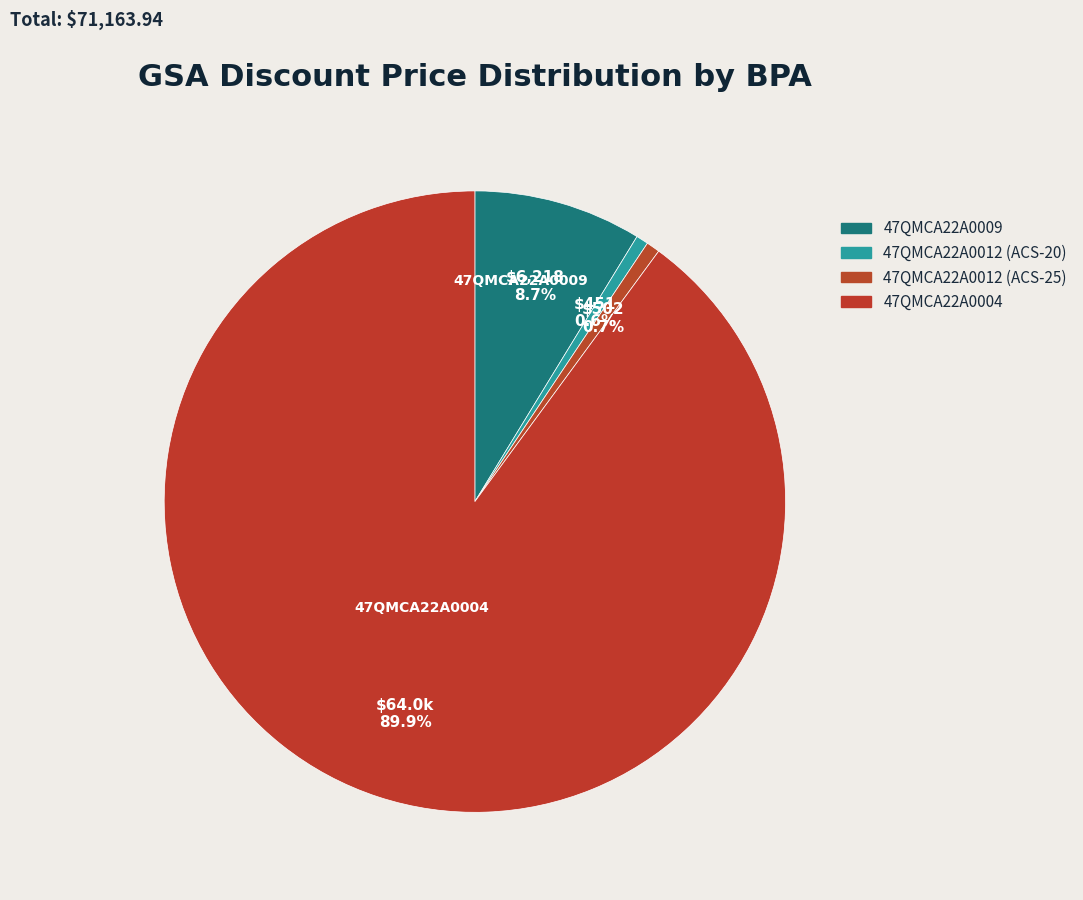

Count the number of slices in the pie.

4